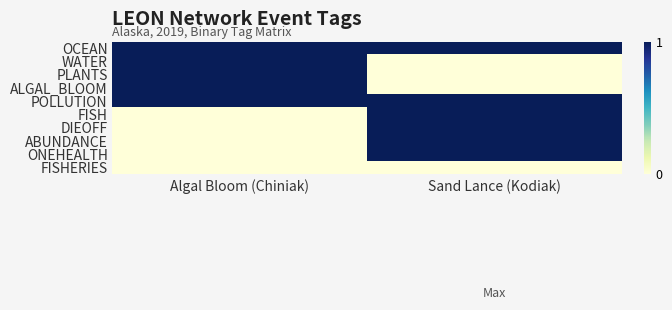

At Sand Lance (Kodiak), list the series in order from smallest to largest.

WATER, PLANTS, ALGAL_BLOOM, FISHERIES, OCEAN, POLLUTION, FISH, DIEOFF, ABUNDANCE, ONEHEALTH